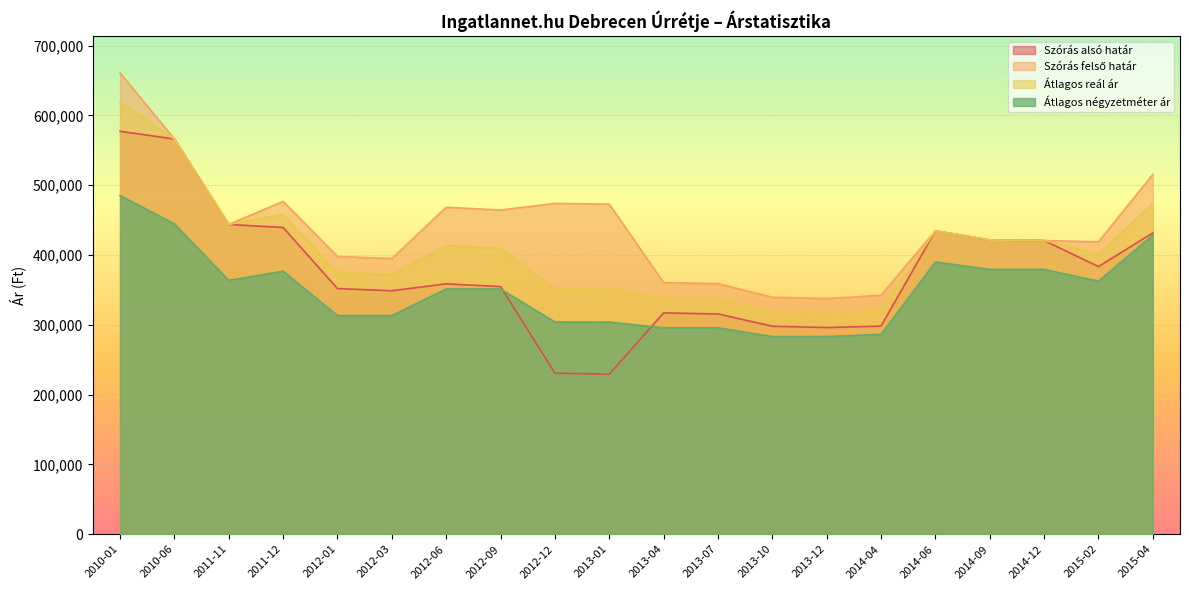

True or false: Szórás alsó határ and Átlagos reál ár intersect in this chart.

False